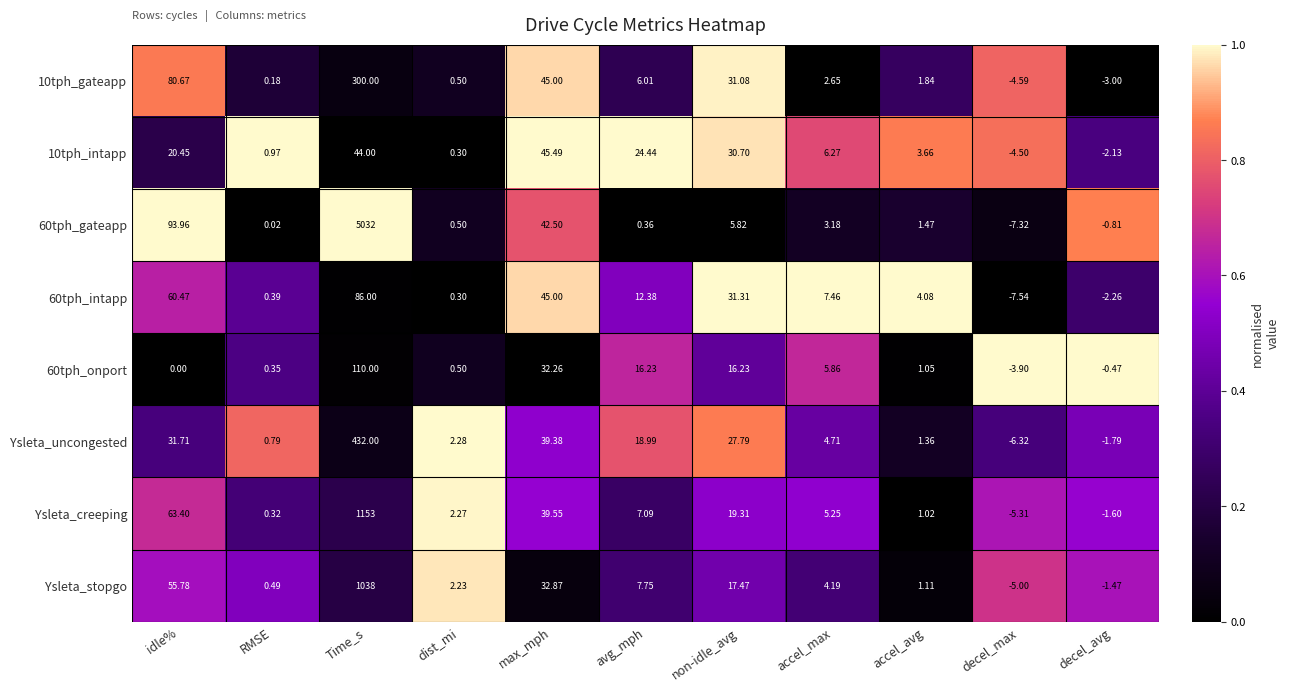

Which series has the widest spread of values?

60tph_gateapp